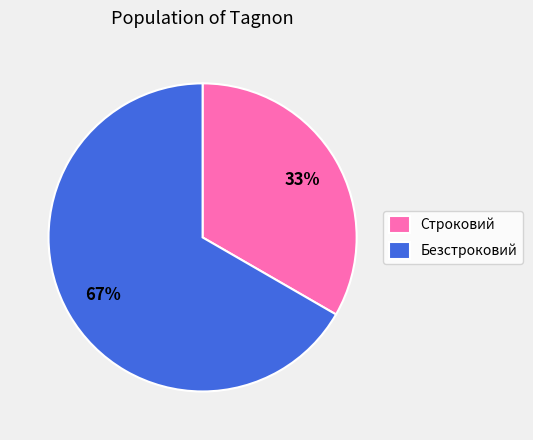

What percentage is the Строковий slice, to the nearest percent?

33%